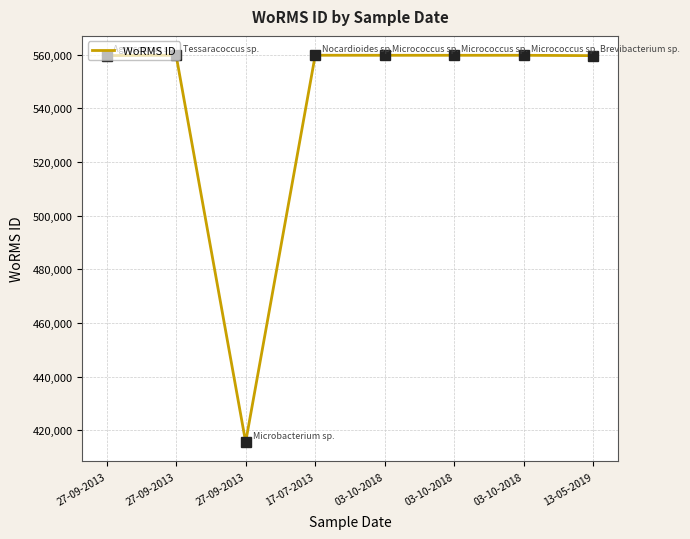

True or false: the data shows 559757 at 17-07-2013.

True